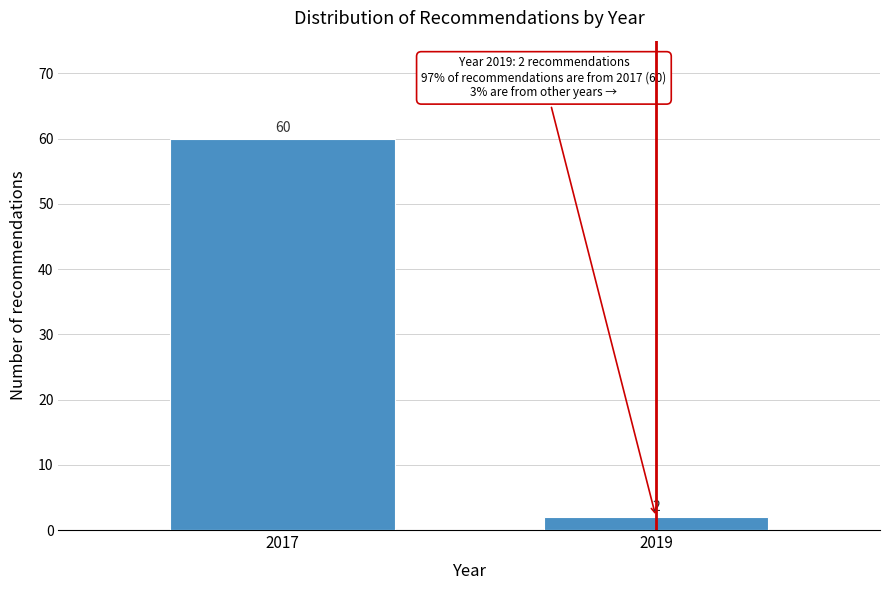

Reading left to right, transcribe all the data shown in this chart.

2017=60	2019=2